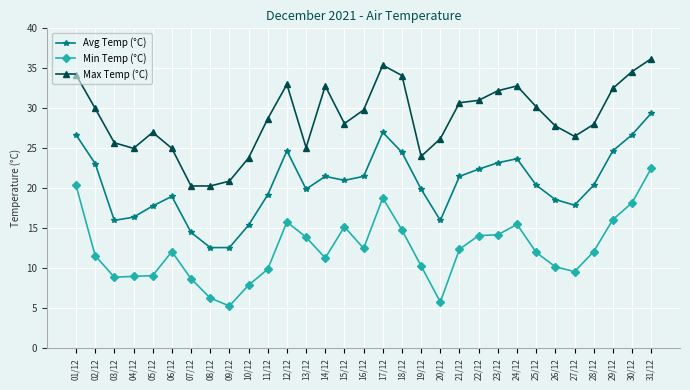

How many distinct data groups are displayed?

3